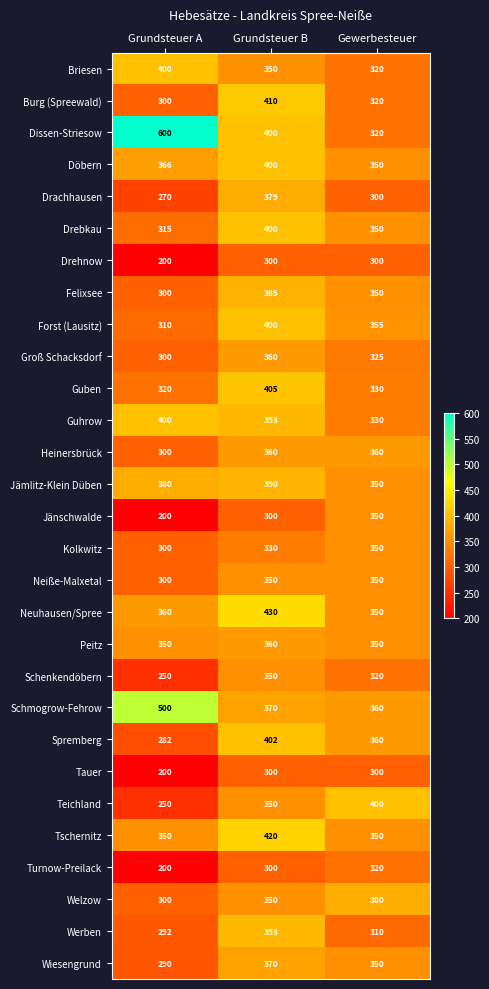

What is the smallest value displayed?

200